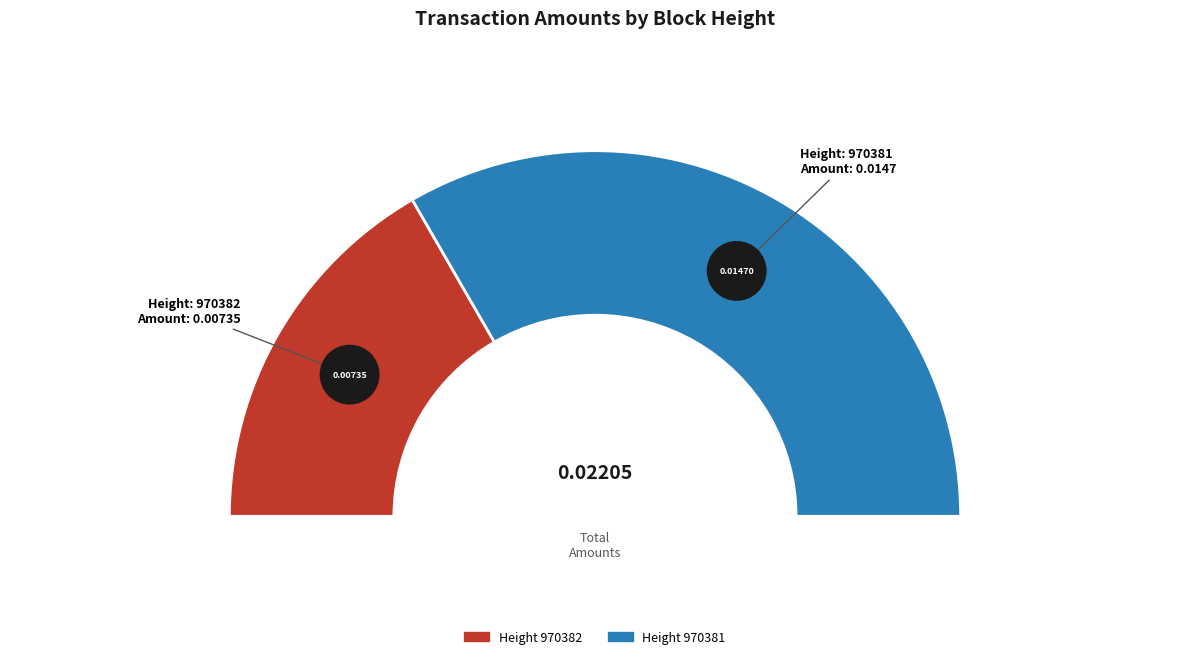

To the nearest percent, what portion does 970382 represent?

33%